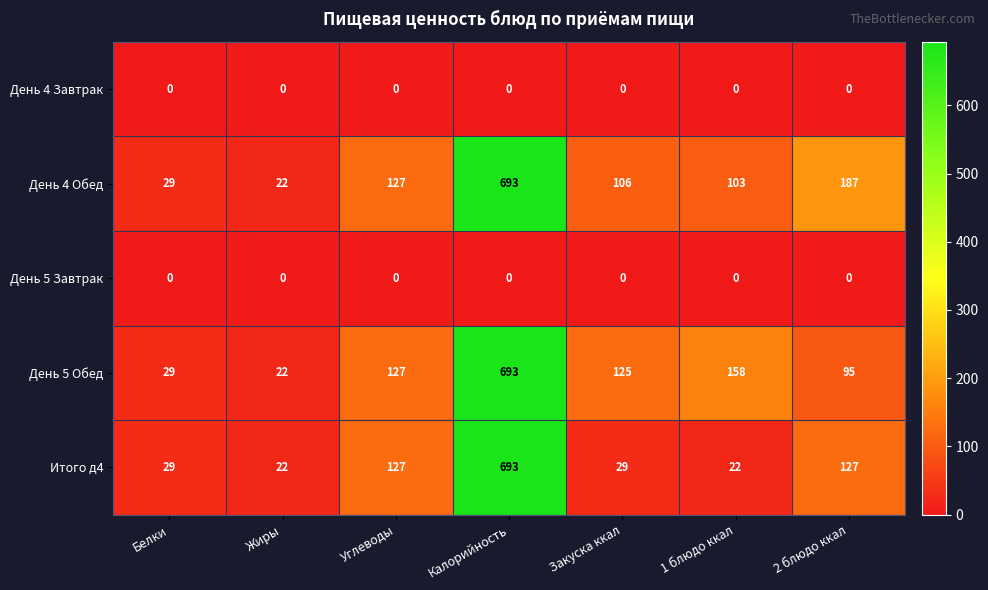

What is the difference between the highest and lowest values at Калорийность?

693